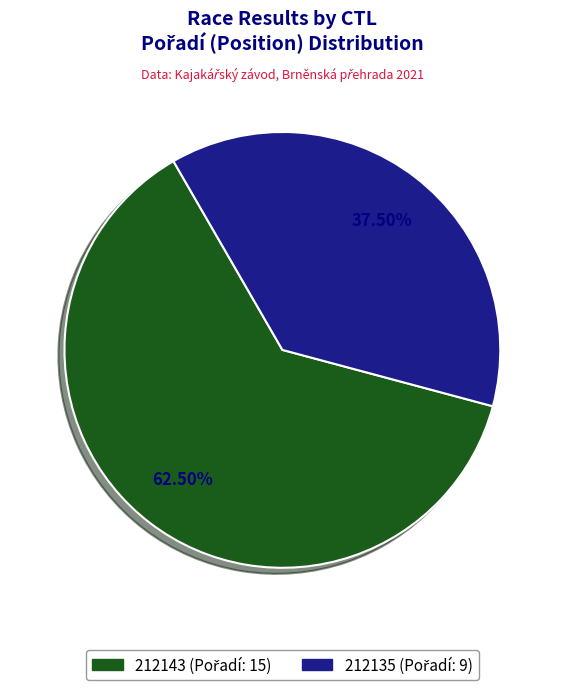

The 212143 slice represents 50% of the pie. True or false?

False